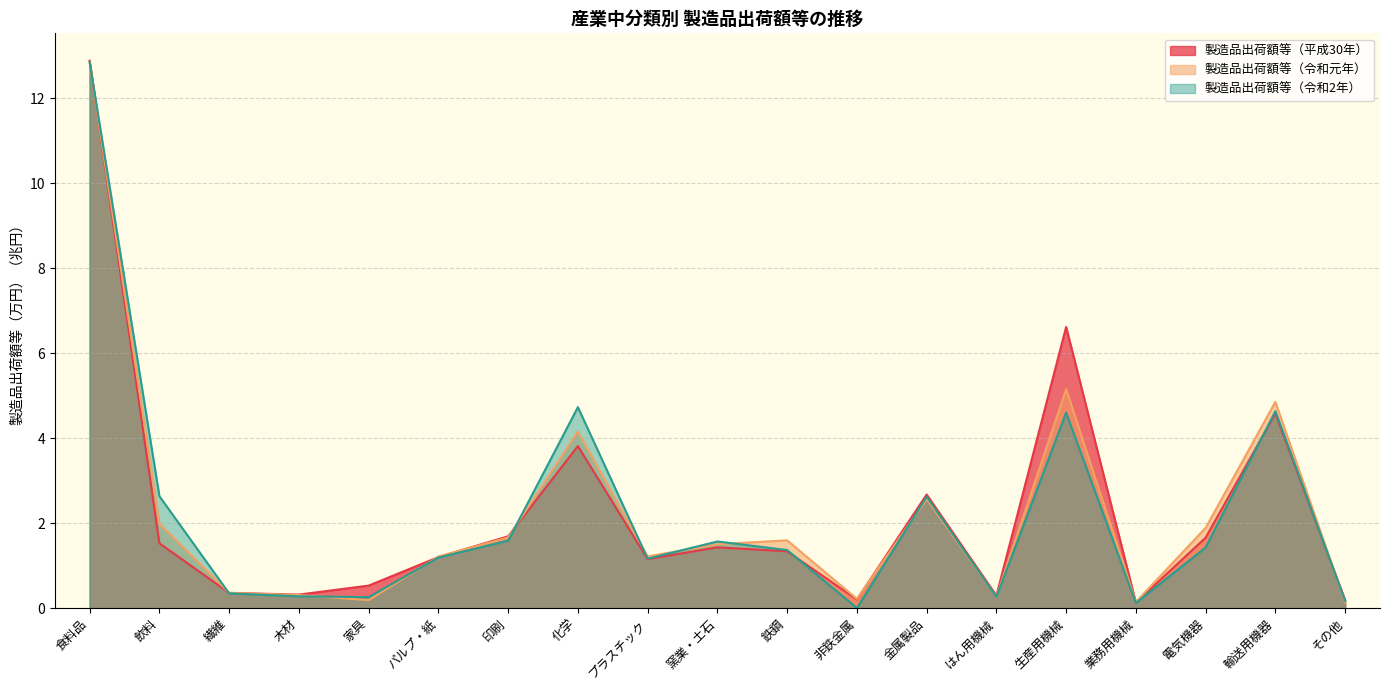

Between which two adjacent categories do 製造品出荷額等（令和2年） and 製造品出荷額等（令和元年） first intersect?

飲料 and 繊維